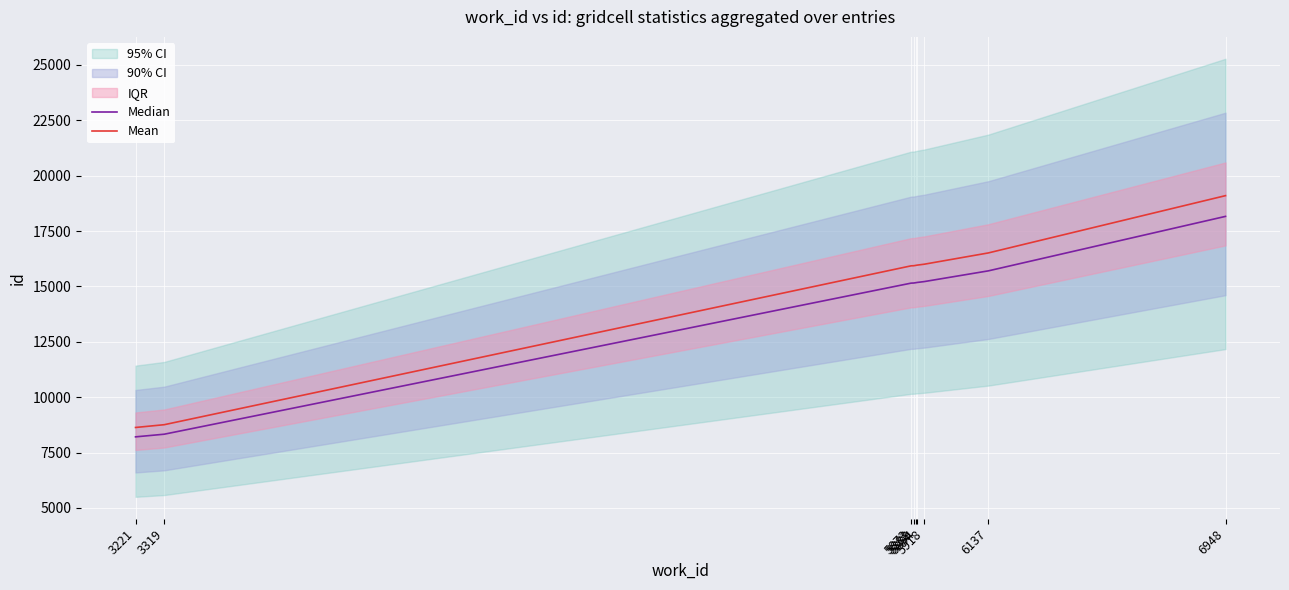

The value of Median at 6137 is 20763.3. True or false?

False